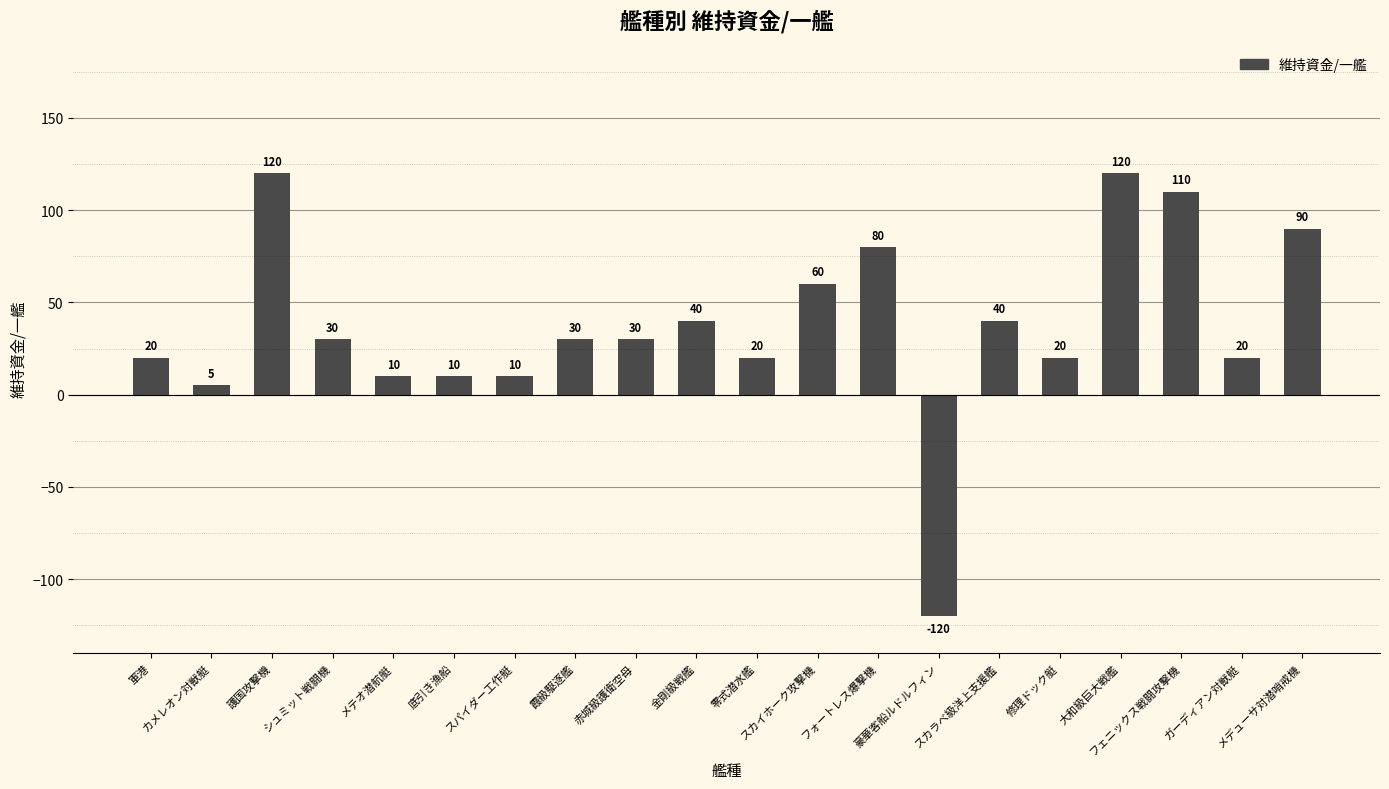

What is the greatest value displayed?

120